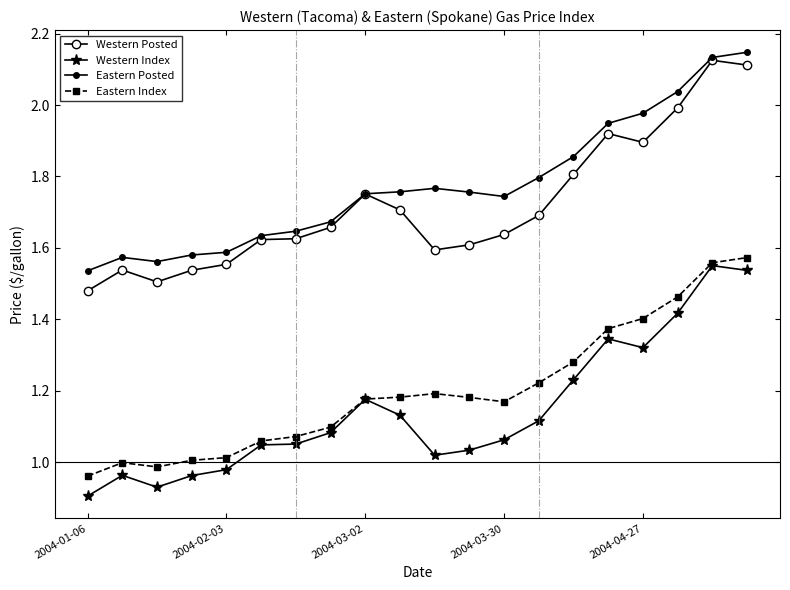

Which series has the largest total across all categories?

Eastern Posted